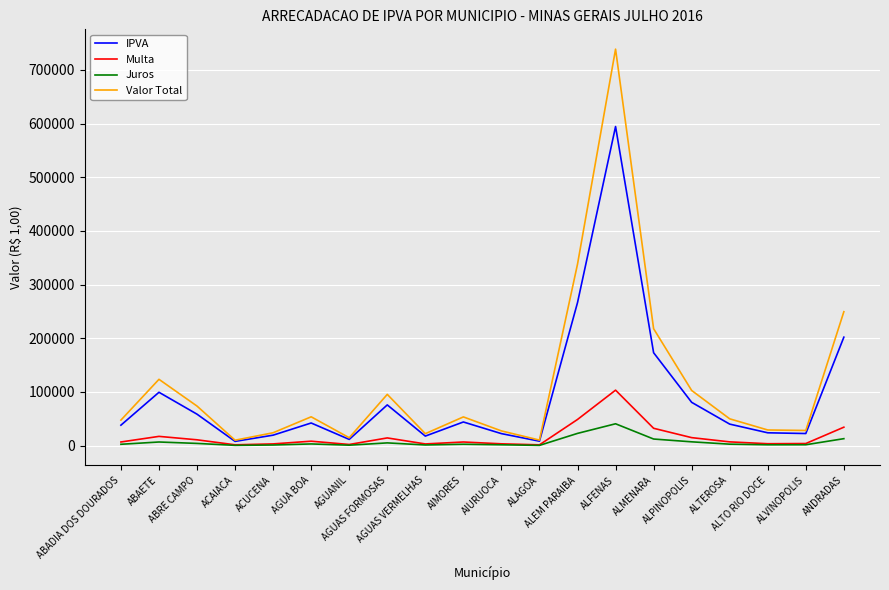

What is the maximum value shown in the chart?

738805.4